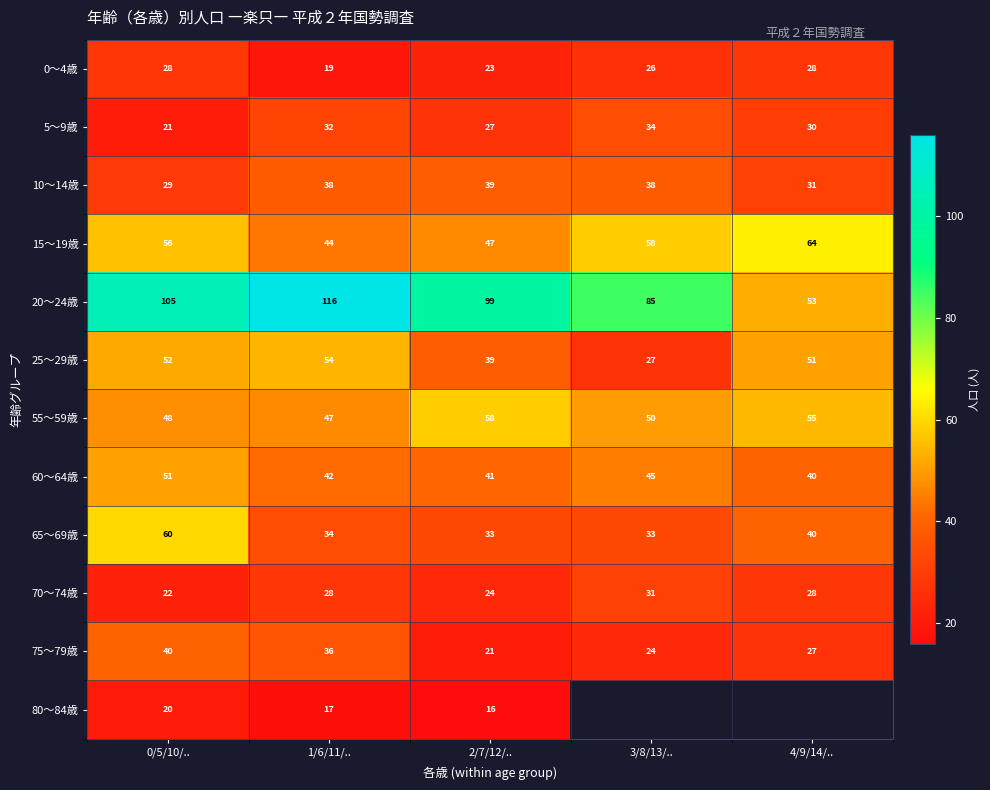

How many values in the 0～4歳 series are below 26?

2